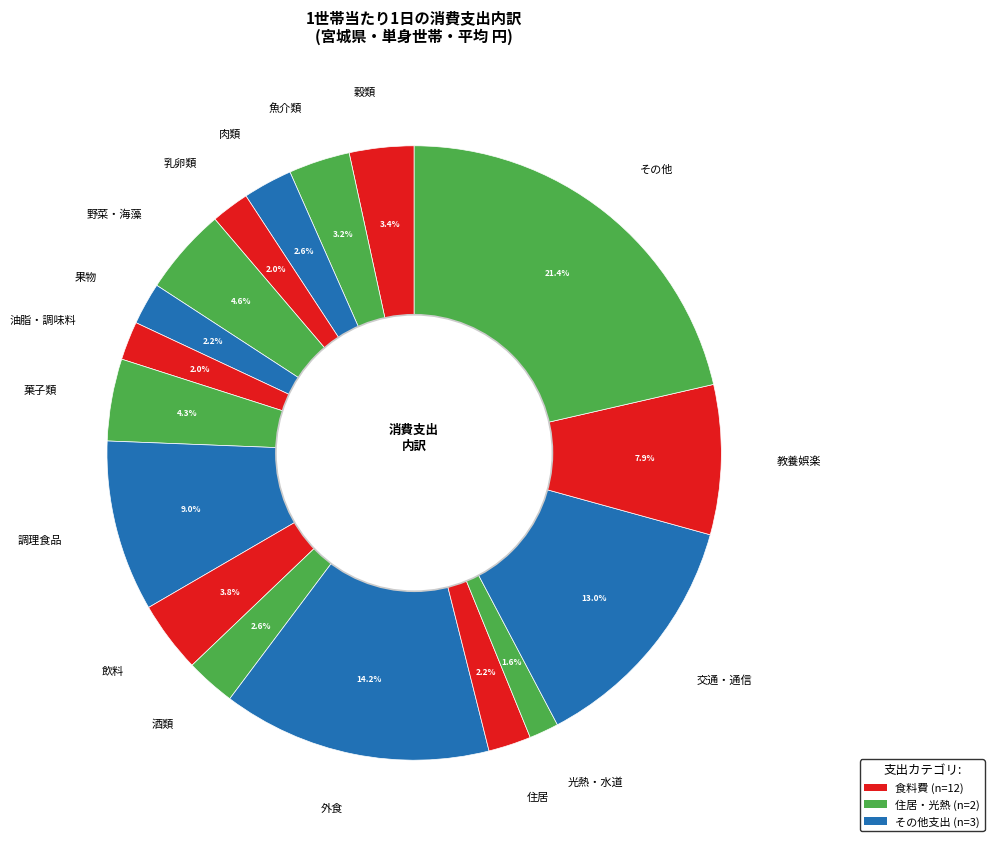

What is the total percentage of 光熱・水道 and 果物?

3.8%